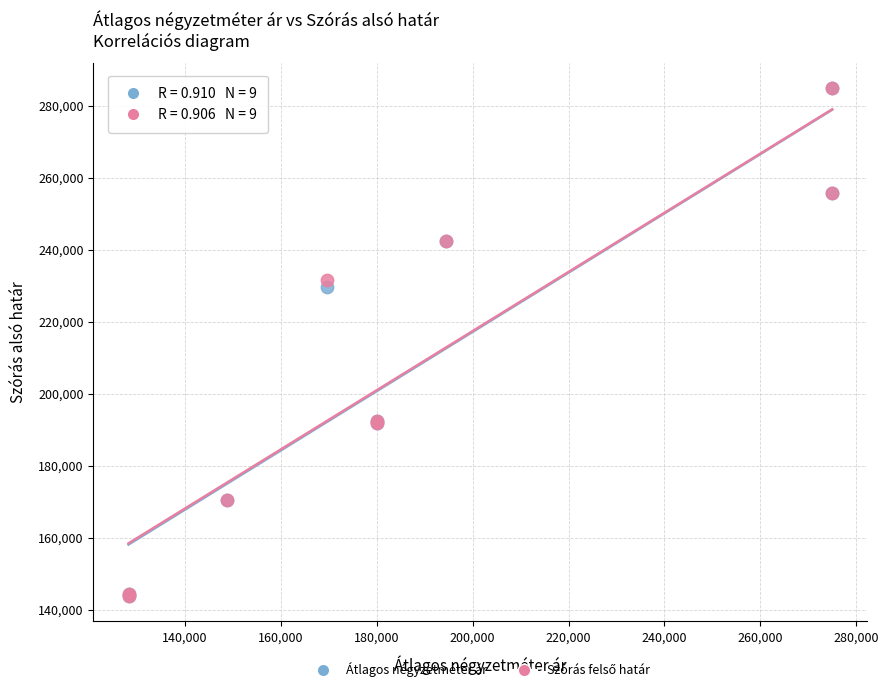

Across all series, what Y value is closest to 214315?

229521